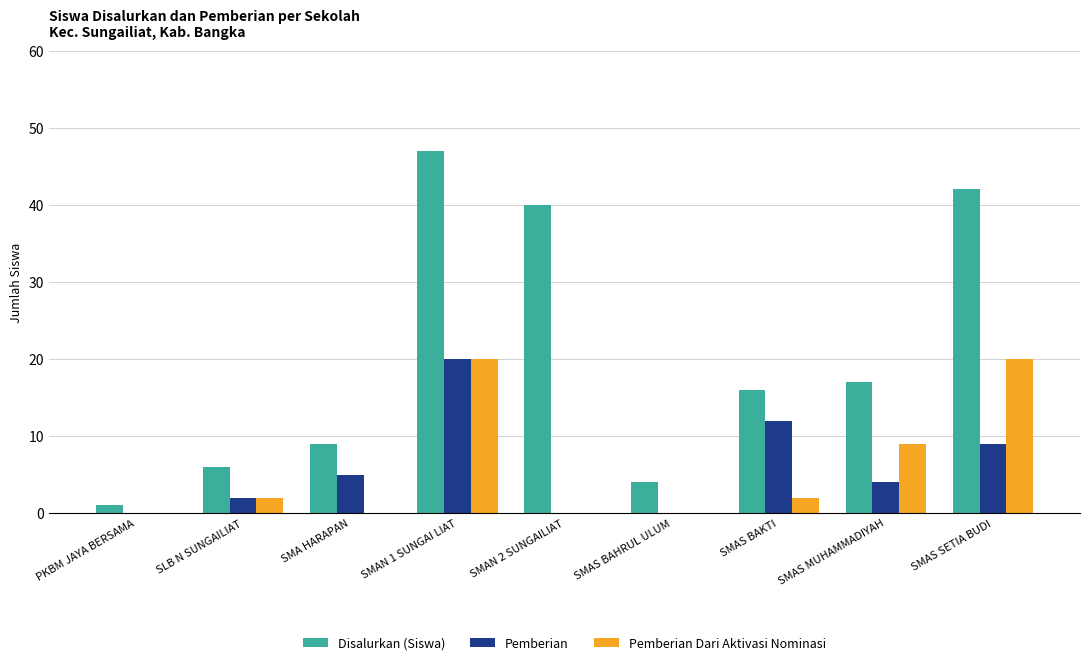

True or false: Pemberian Dari Aktivasi Nominasi has a value of 0 at SMA HARAPAN.

True